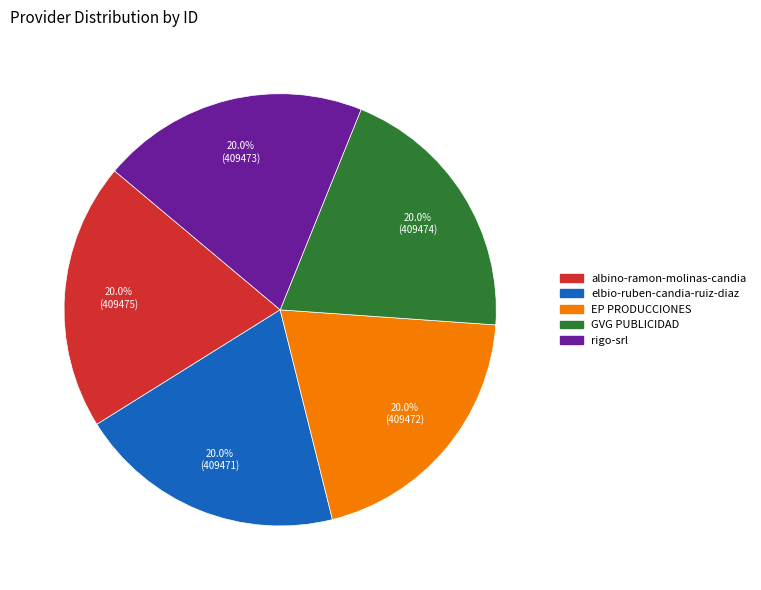

Is the sum of elbio-ruben-candia-ruiz-diaz and EP PRODUCCIONES greater than half?

No